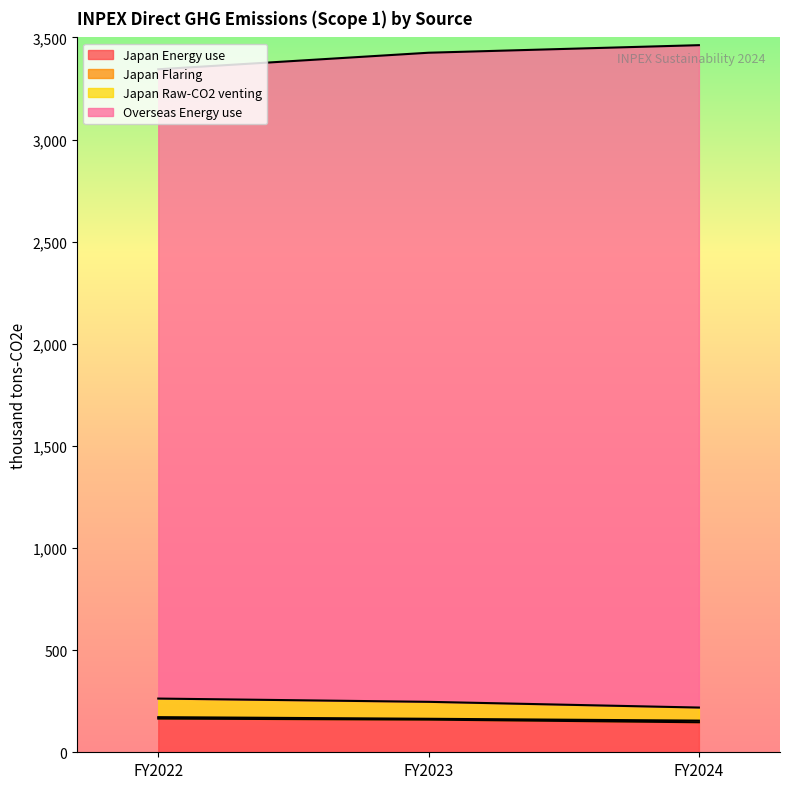

What is the highest value of the Japan Energy use series?

165